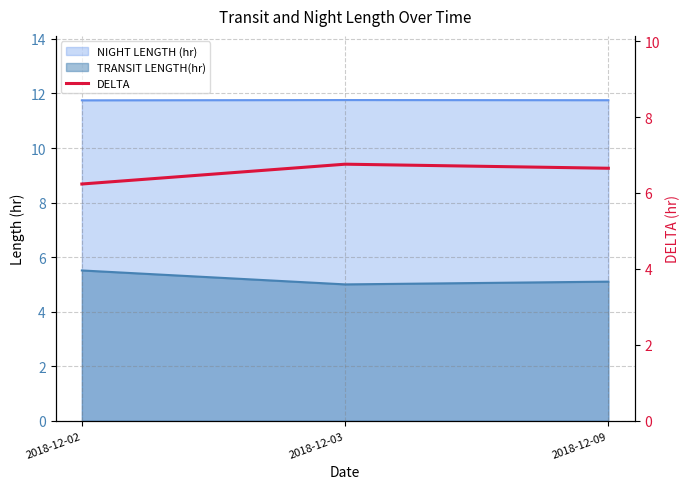

What is the value of the 2nd point from the left?

6.8